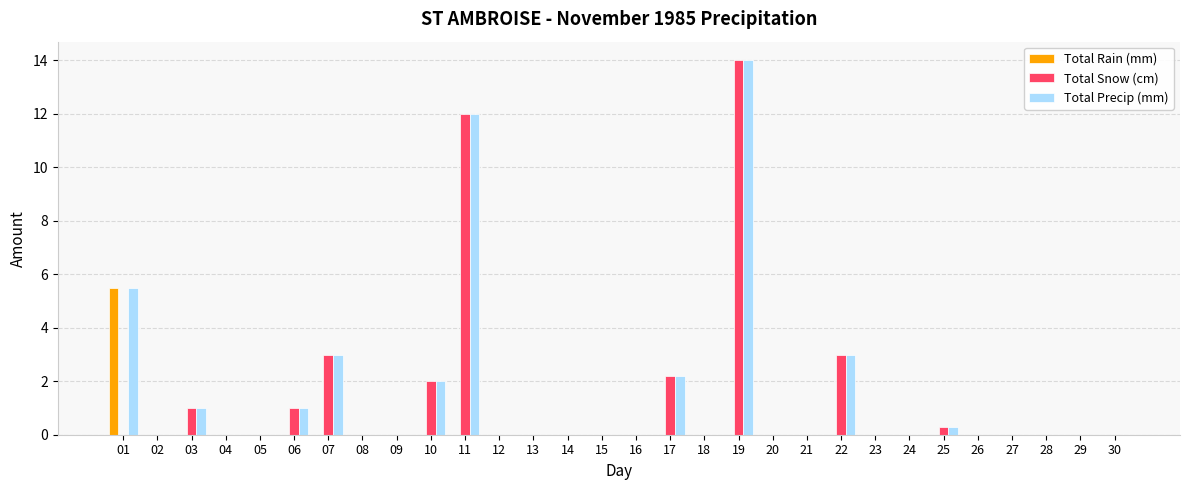

How many distinct data groups are displayed?

3